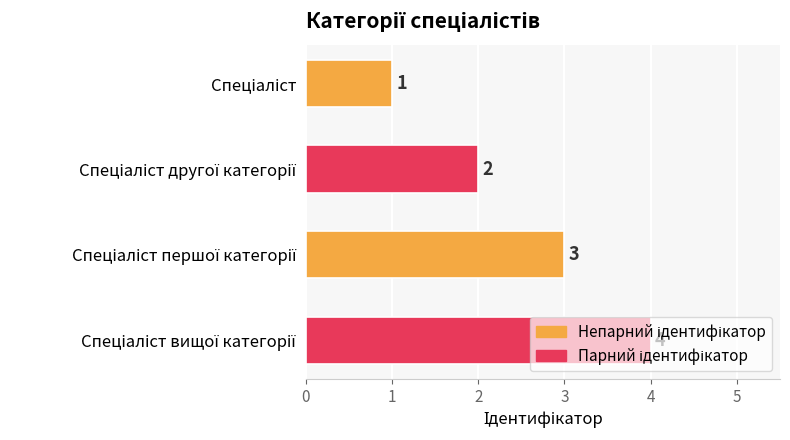

How many data points does each series have?

4